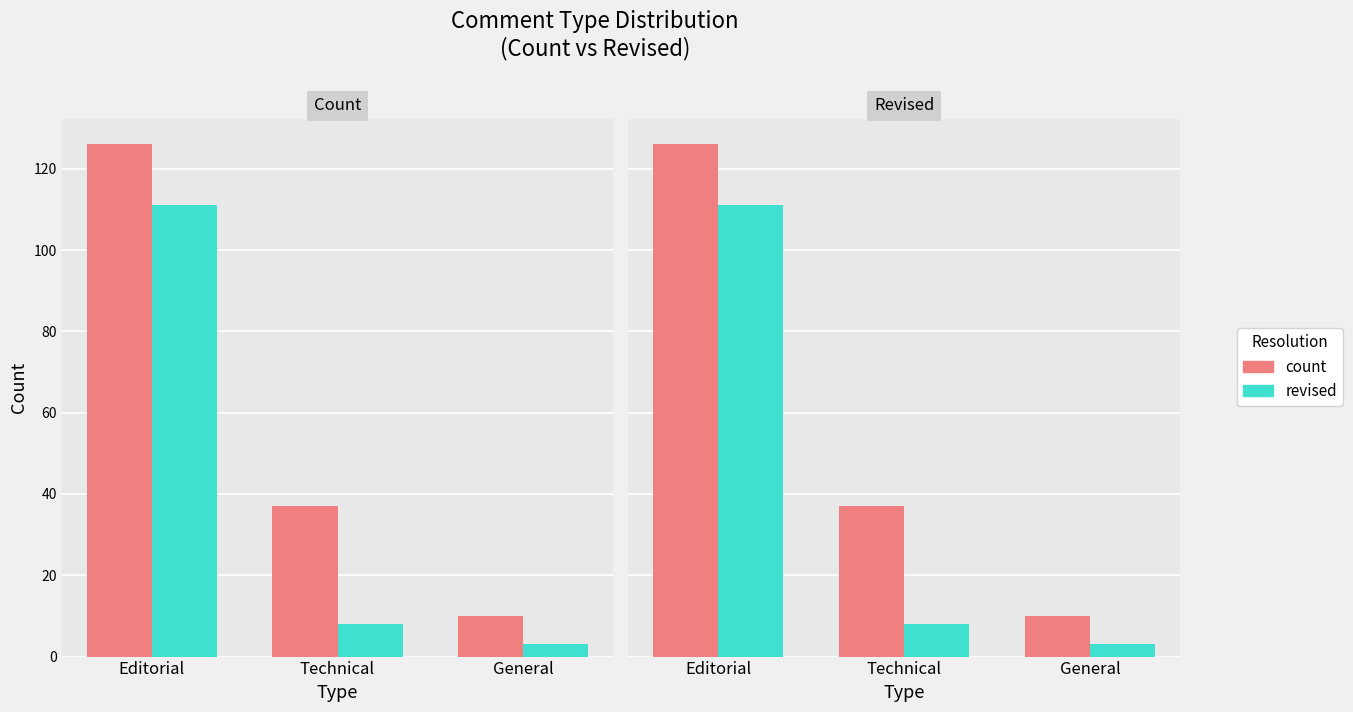

Which series has the widest spread of values?

count